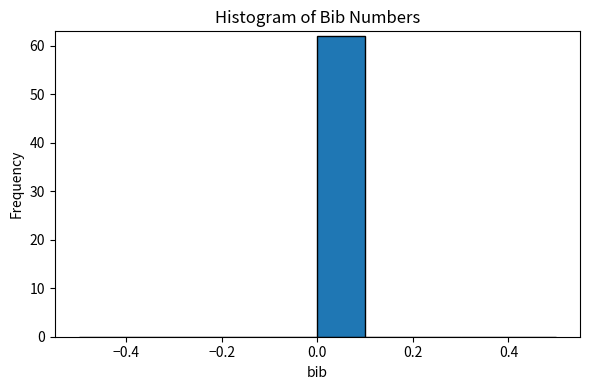

Reading left to right, list every bar in this chart as the range it spans on the x-axis followed by its height. The values are not printed on the chart, so give them approximately, as read against the axis.

-0.5 to -0.4: 0
-0.4 to -0.3: 0
-0.3 to -0.2: 0
-0.2 to -0.1: 0
-0.1 to 0.0: 0
0.0 to 0.1: 62
0.1 to 0.2: 0
0.2 to 0.3: 0
0.3 to 0.4: 0
0.4 to 0.5: 0